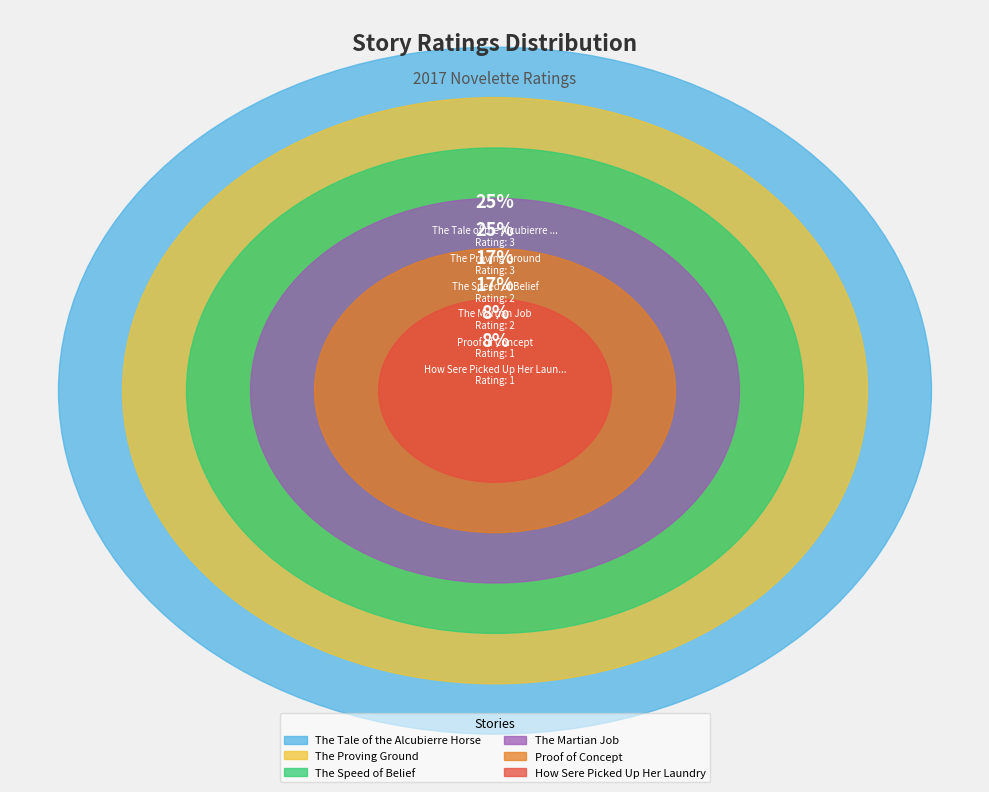

To the nearest percent, what is the difference between the The Martian Job and Proof of Concept slice percentages?

8%